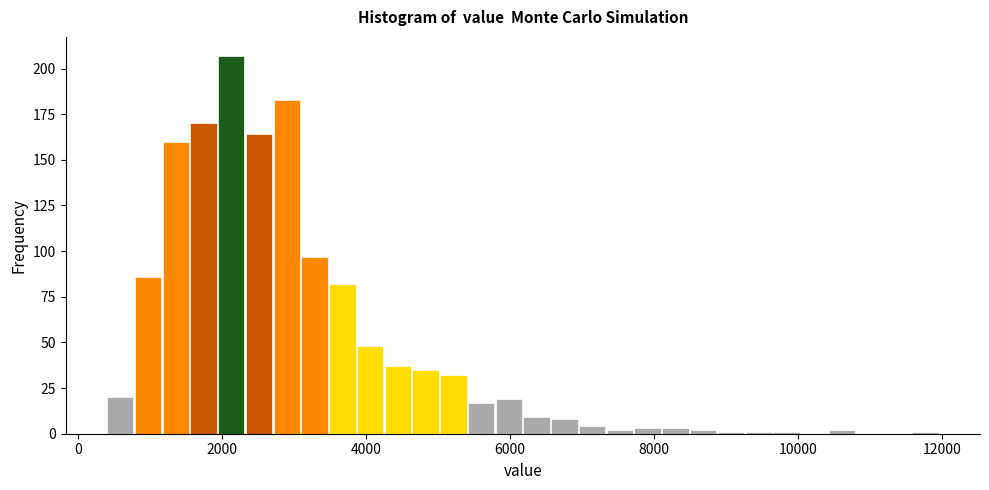

Around what value on the x-axis is the tallest bar? Give the approximate position of its centre, as read against the axis.

2200